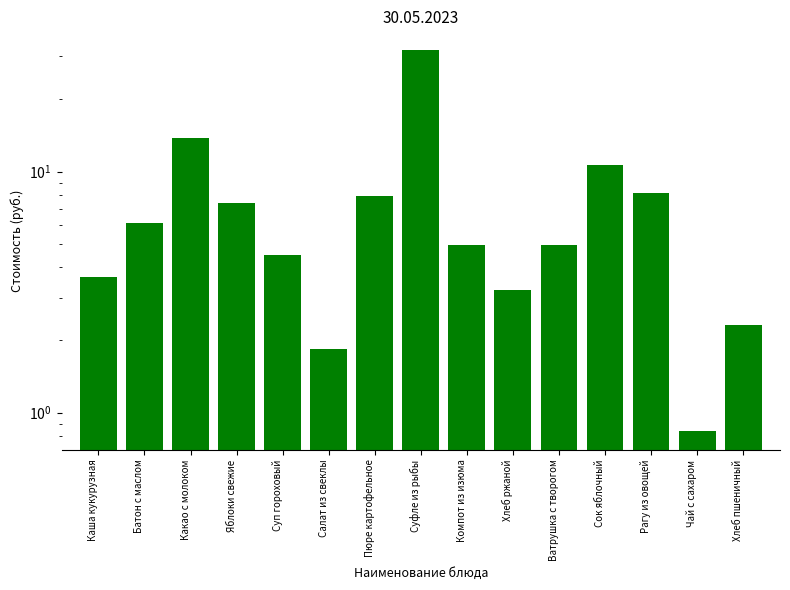

How many bars are there in total?

15